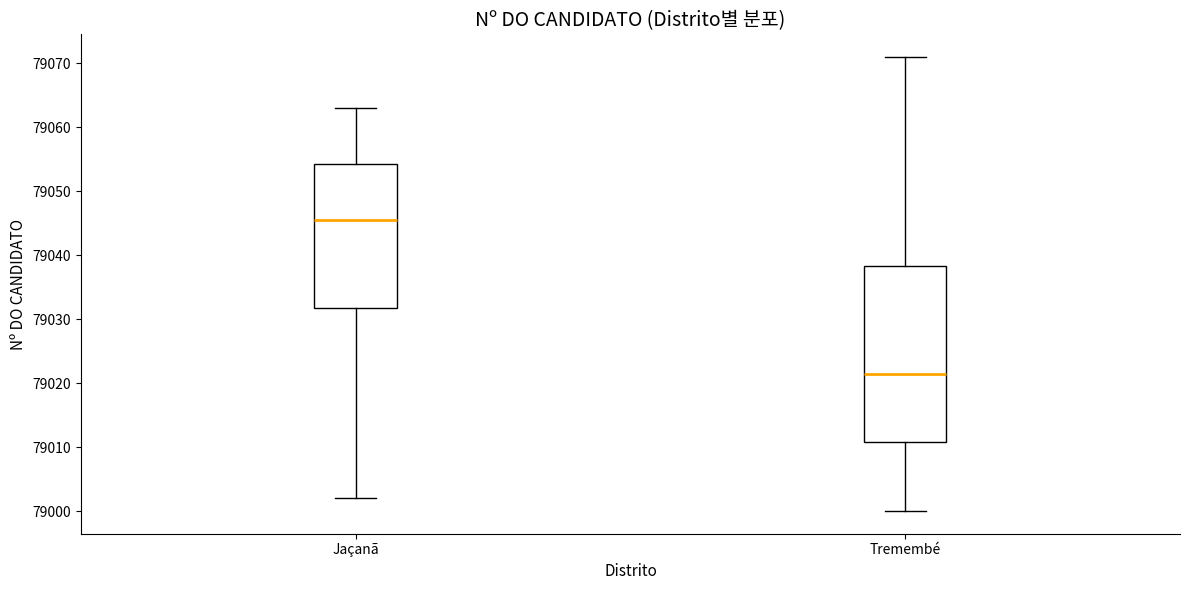

Reading left to right, read every box against the y-axis: the position of its median line, the range the box covers, and the ends of its whiskers. The values are not printed on the chart, so give them approximately, as read against the axis.

Jaçanã: median 79046, box 79032 to 79054, whiskers 79002 to 79063
Tremembé: median 79022, box 79011 to 79038, whiskers 79000 to 79071